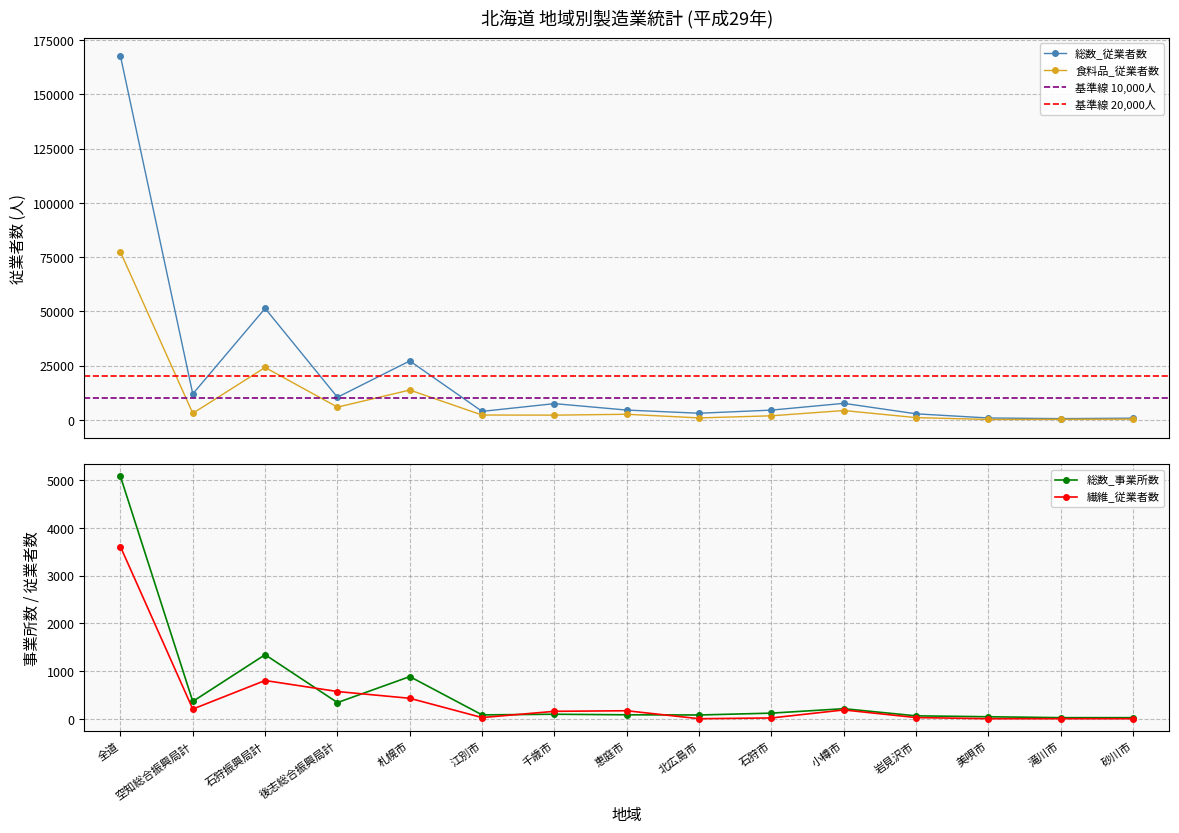

What is the sum of all 食料品_出荷額(万円) values?

303987